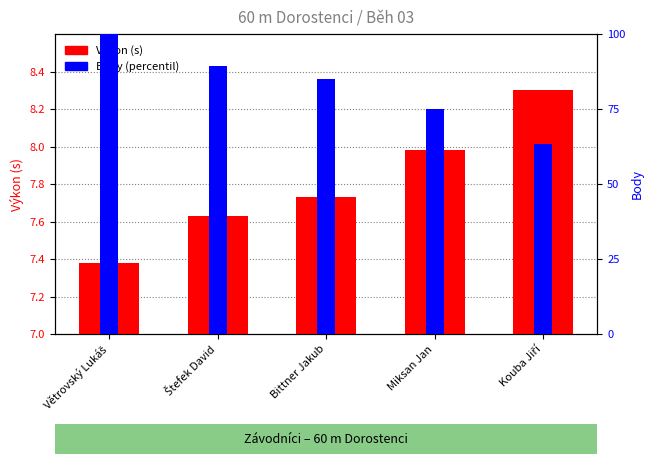

Between Bittner Jakub and Miksan Jan, which series saw the biggest shift?

Body (percentil)